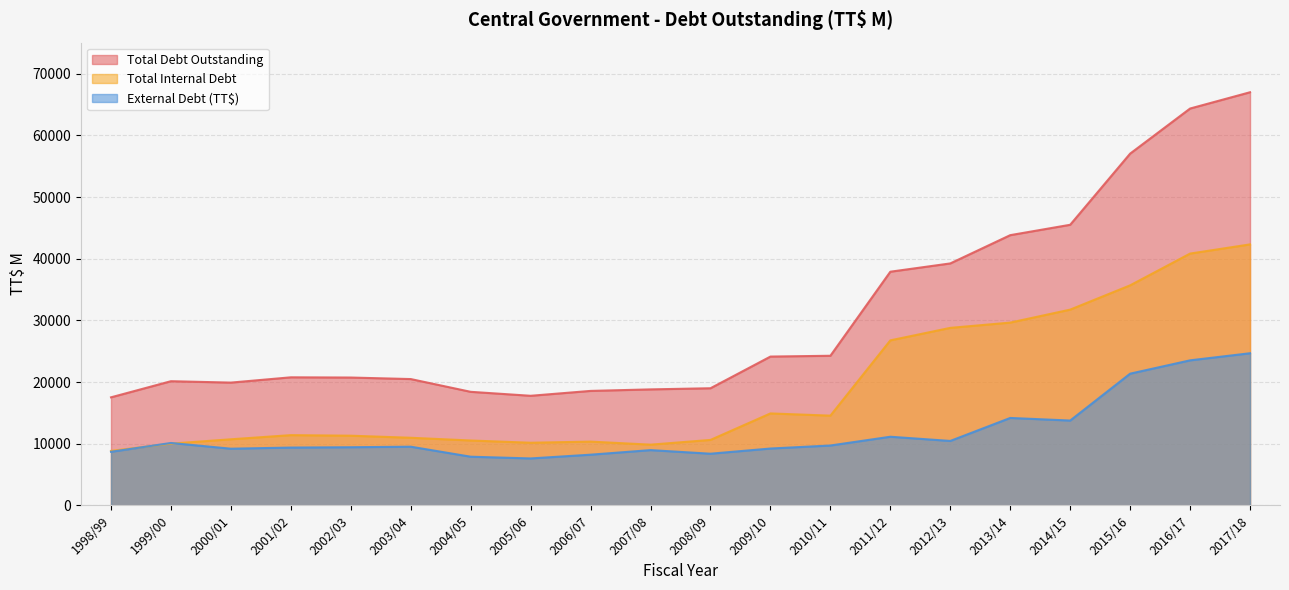

At which category does External Debt (TT$) reach its first local peak?

1999/00